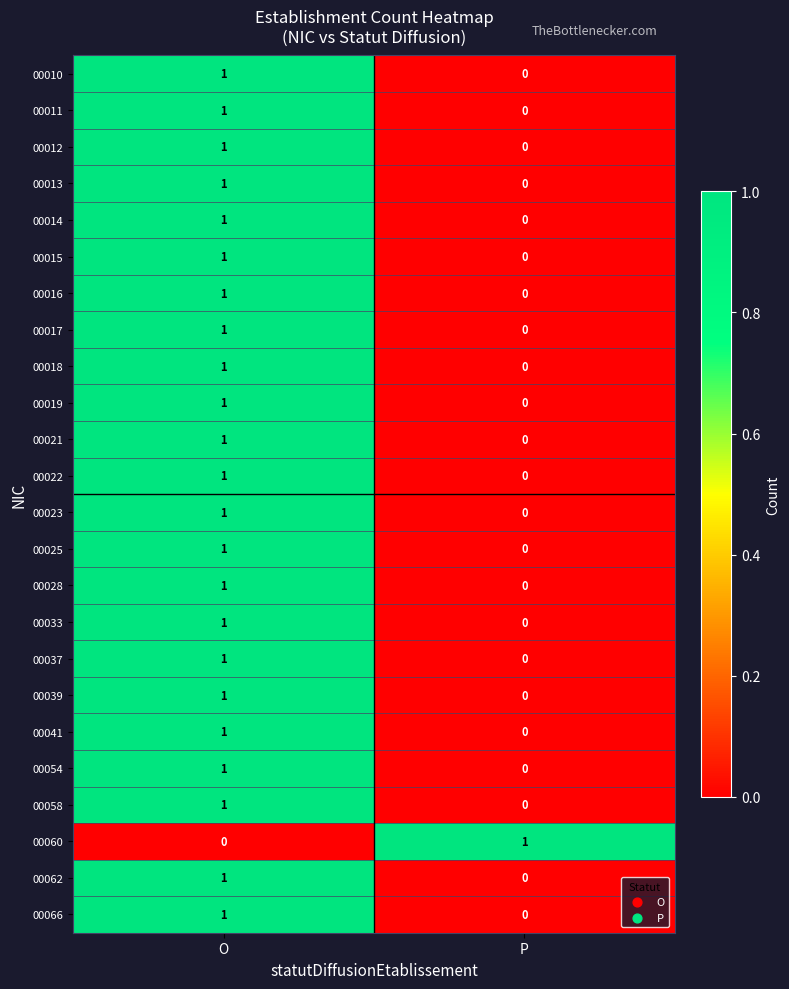

Is it true that 00037 equals -1 at P?

False